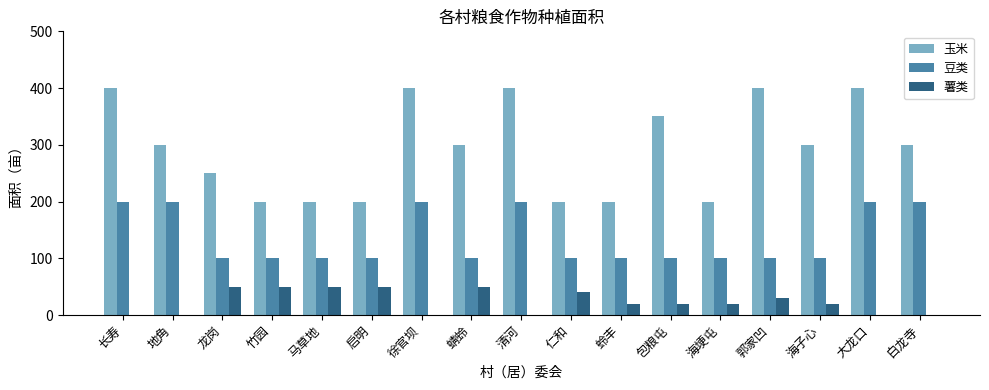

What is the highest value of the 豆类 series?

200